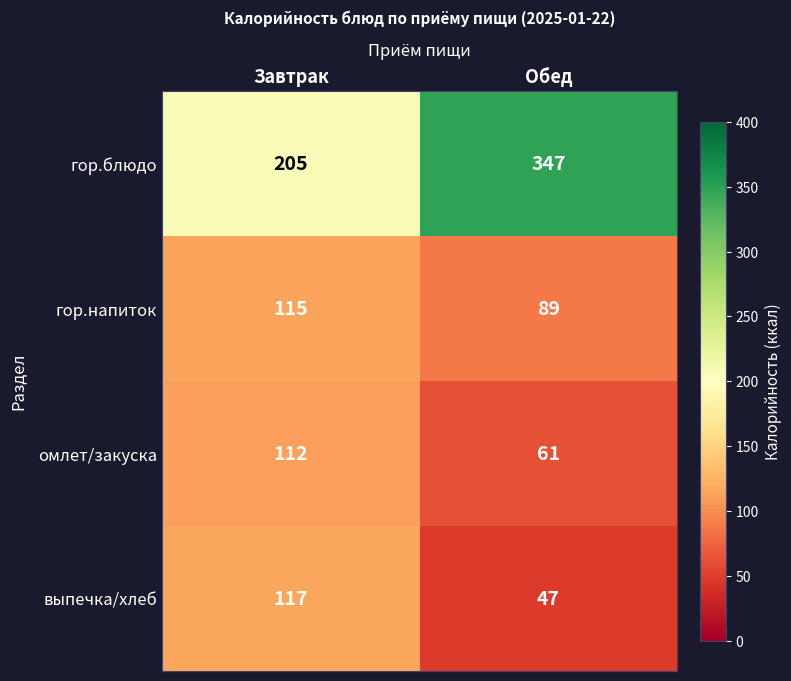

List the series in order of their peak value, lowest first.

омлет/закуска, гор.напиток, выпечка/хлеб, гор.блюдо